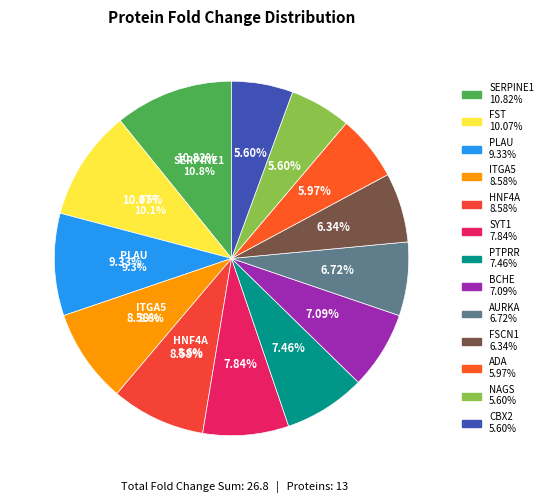

Does SERPINE1 account for over 50% of the chart?

No